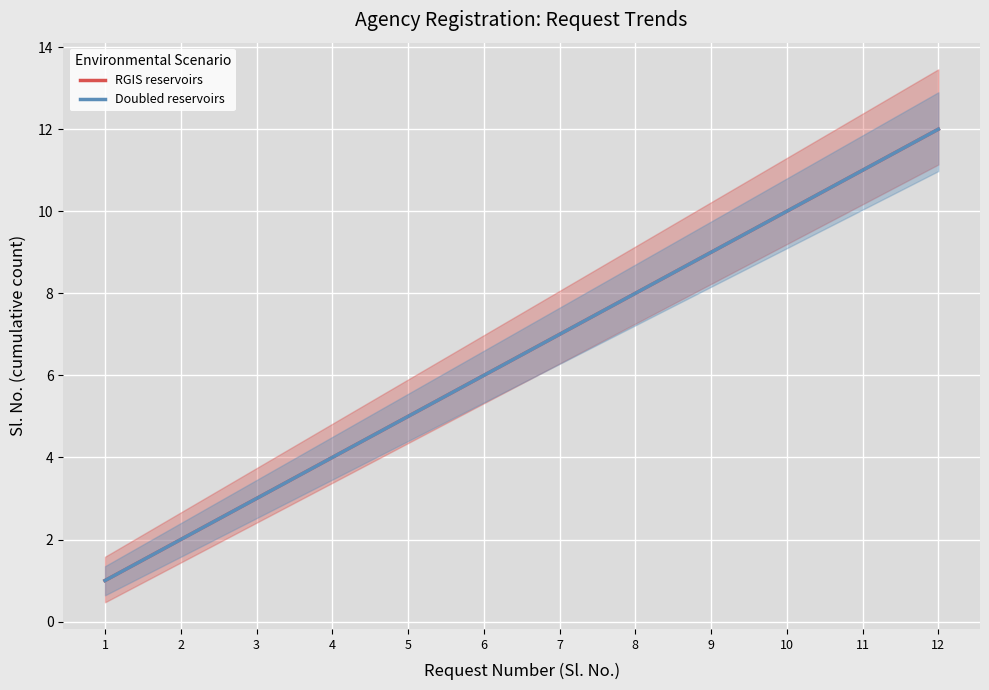

True or false: Doubled reservoirs and RGIS reservoirs cross at least once.

False